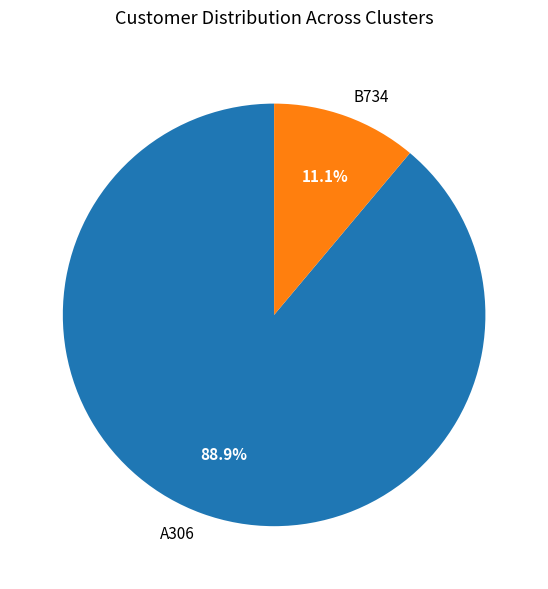

What percentage is NOT represented by A306?

11.1%